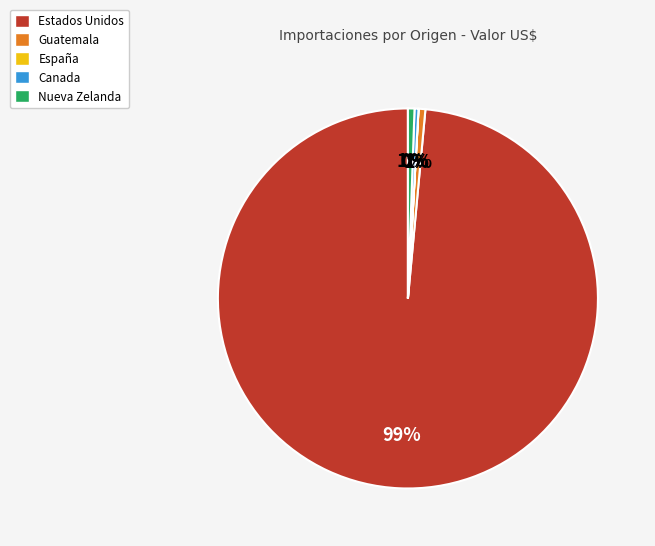

True or false: Guatemala accounts for 6% of the total.

False